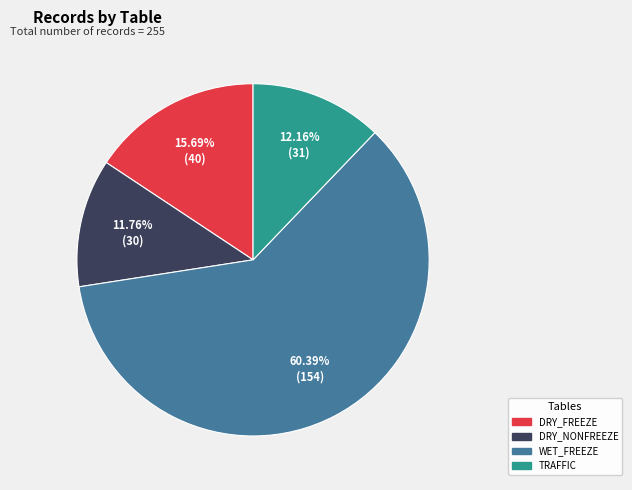

Is there a majority slice in this chart?

Yes